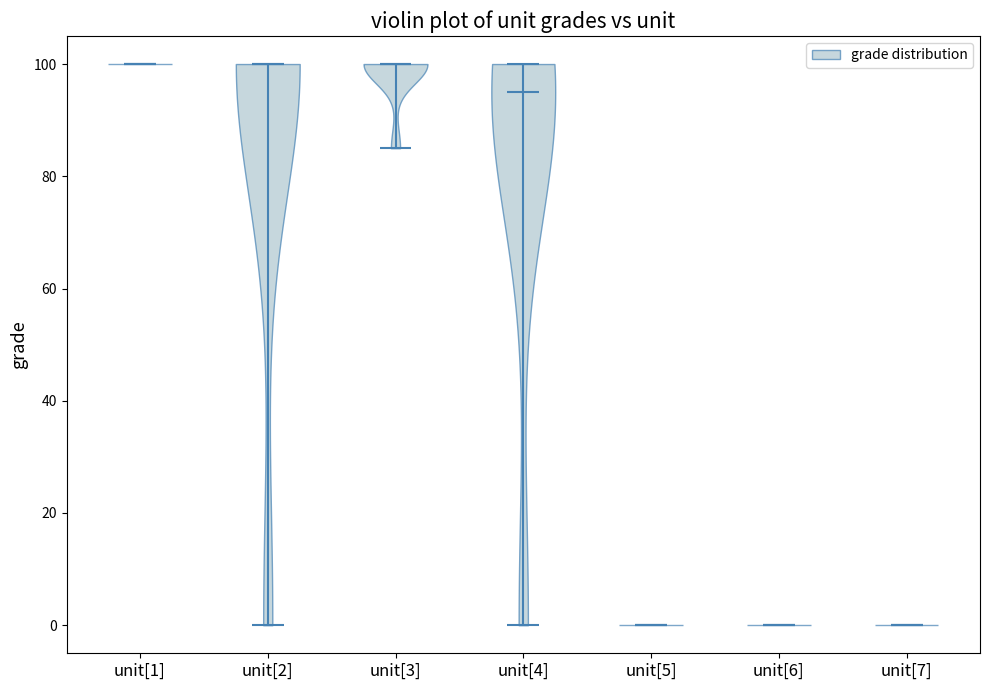

What is the lowest point the violin for unit[7] reaches on the y-axis? The values are not printed on the chart, so give them approximately, as read against the axis.

0